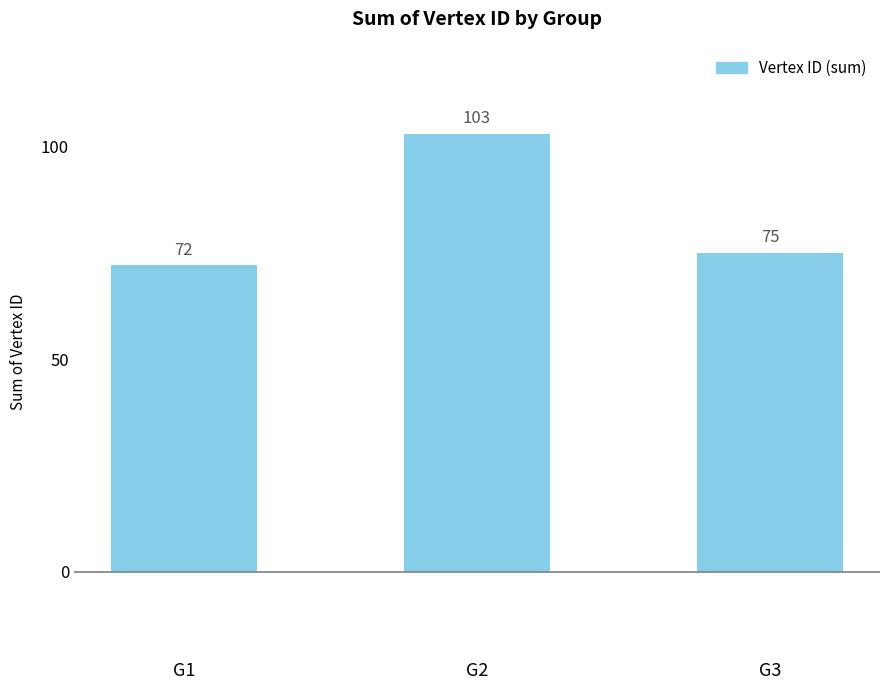

What is the sum of the values at G3 and G1?

147